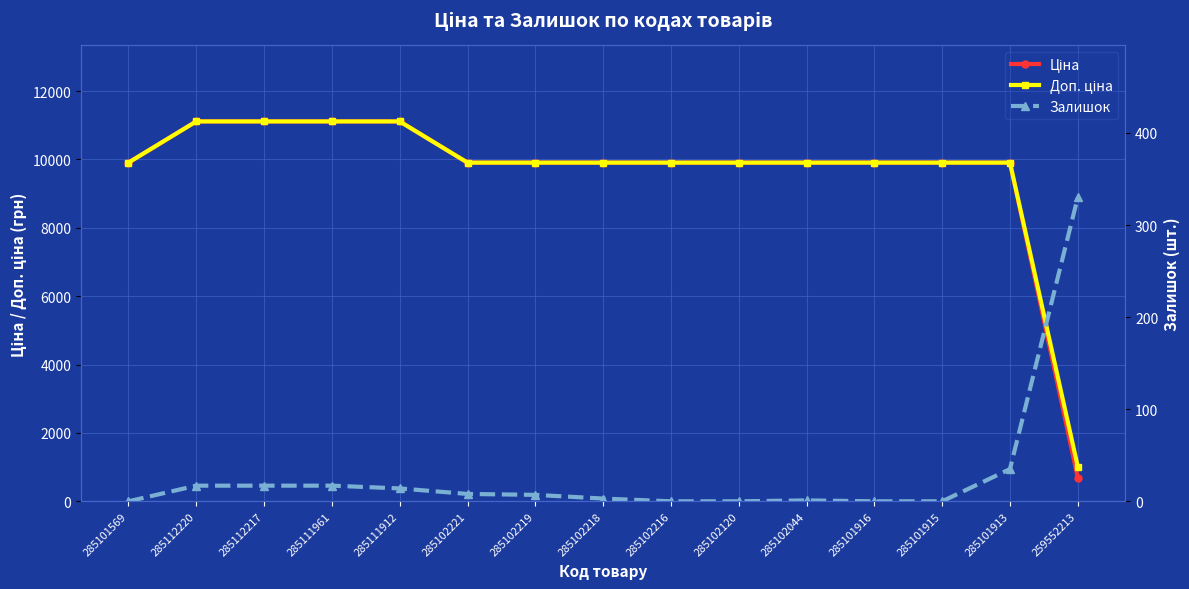

List the labels in order of Залишок value, smallest first.

285101569, 285102216, 285102120, 285101916, 285101915, 285102044, 285102218, 285102219, 285102221, 285111912, 285112220, 285112217, 285111961, 285101913, 259552213